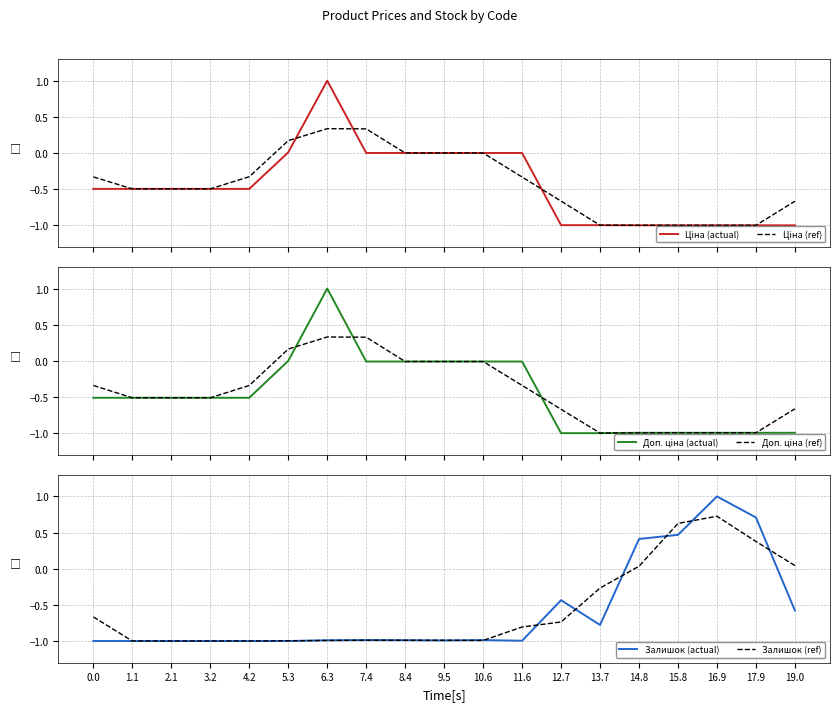

List the labels in order of Ціна (actual) value, largest first.

6.3, 5.3, 7.4, 8.4, 9.5, 10.6, 11.6, 0.0, 1.1, 2.1, 3.2, 4.2, 12.7, 13.7, 14.8, 15.8, 16.9, 17.9, 19.0